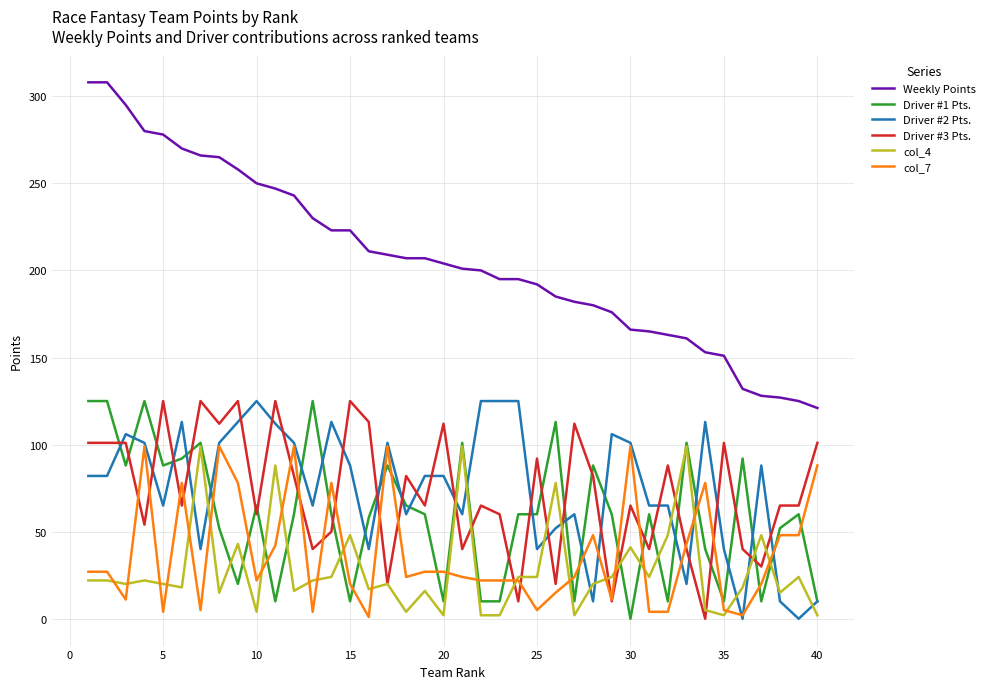

Count the number of categories in the chart.

40